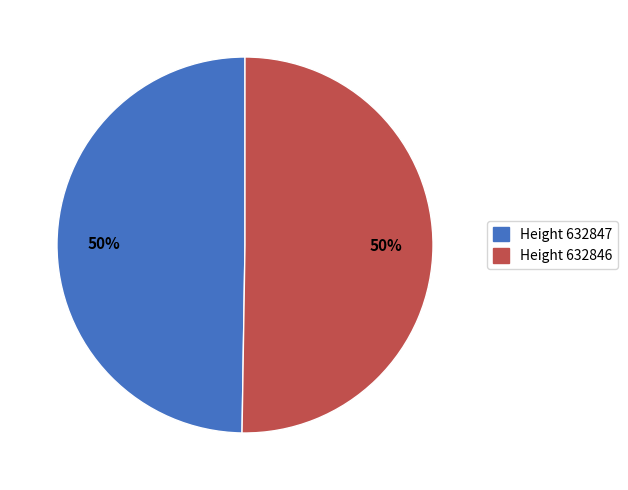

Count the number of slices in the pie.

2